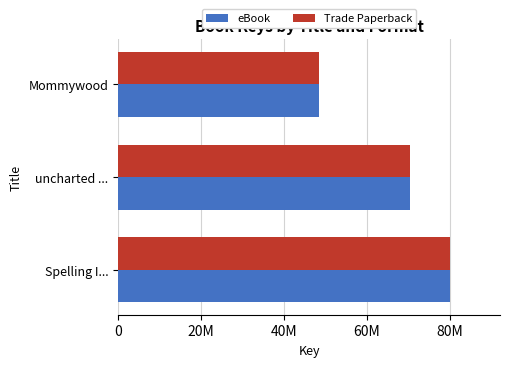

What are all the series names shown in the legend?

eBook, Trade Paperback